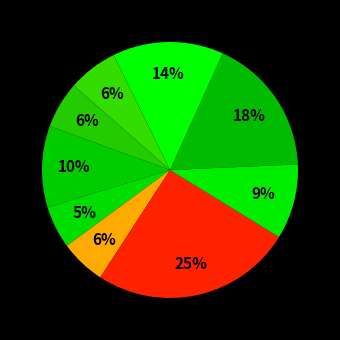

Rank the categories by value from lowest to highest.

Чай с молоком, Масло сливочное, Хлеб пшеничный, Компот из изюма, Суп кудрявый, Каша кукурузная молочная, Вермишель отварная, Окорочка туш., Печенье